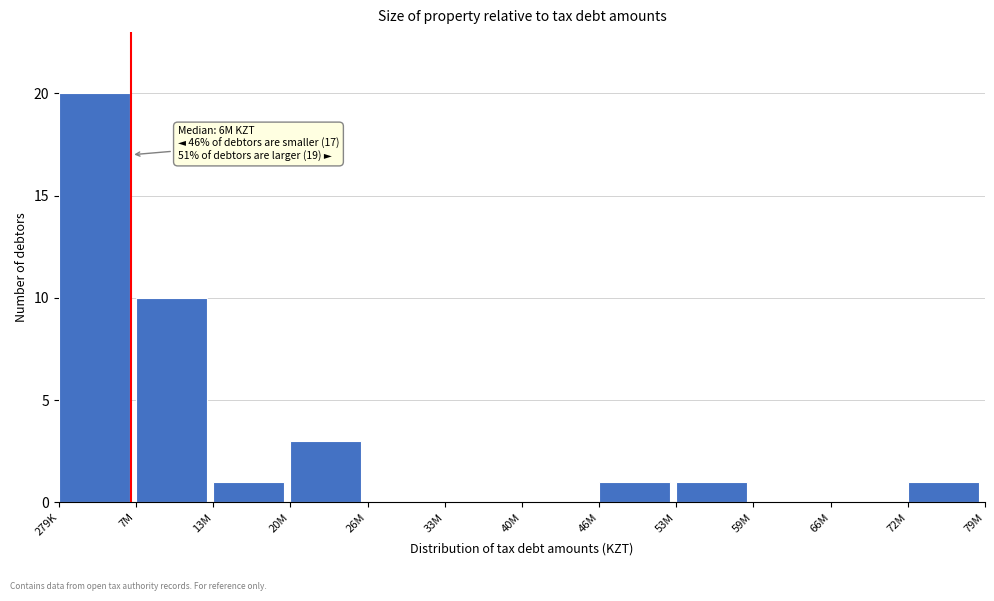

Reading left to right, list all the values displayed in this chart.

279K=20	7M=10	13M=1	20M=3	26M=0	33M=0	40M=0	46M=1	53M=1	59M=0	66M=0	72M=1